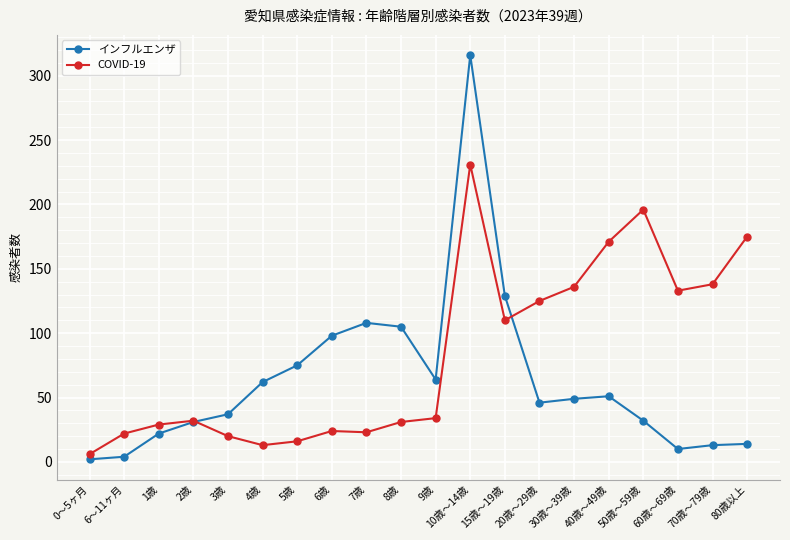

After their last crossing, which series has the higher values: インフルエンザ or COVID-19?

COVID-19